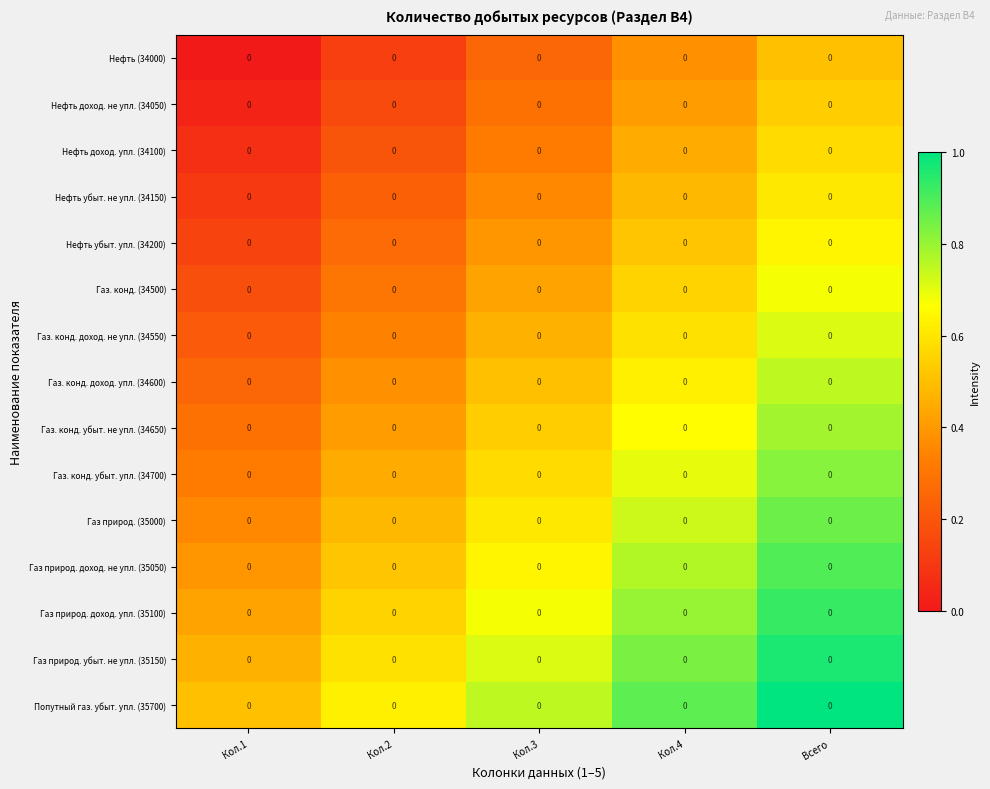

List the labels in order of Газ природ. (35000) value, largest first.

Всего, Кол.4, Кол.3, Кол.2, Кол.1